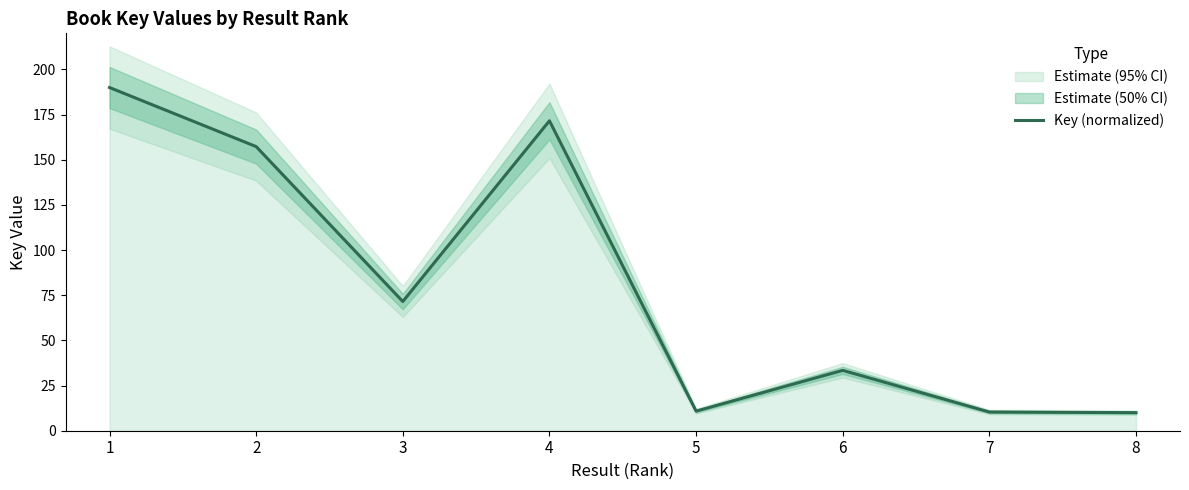

Reading left to right, transcribe all the data shown in this chart.

190.0	157.3	71.5	171.6	10.9	33.4	10.4	10.0